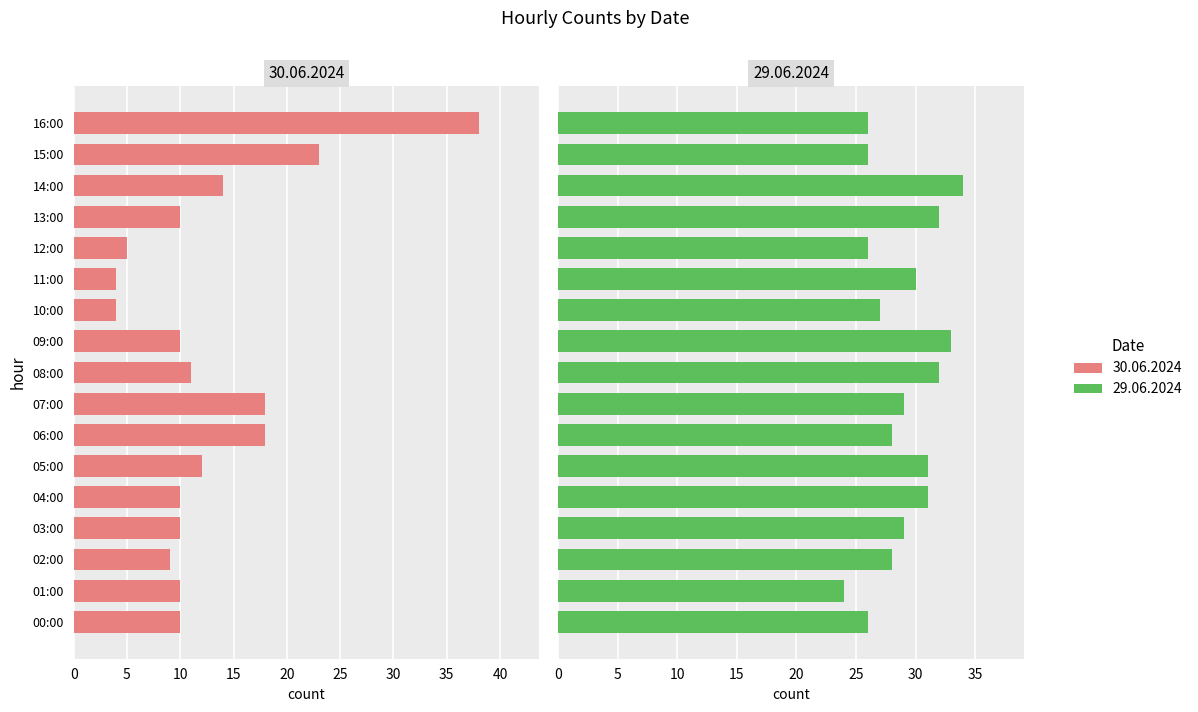

How many groups of bars are there?

17